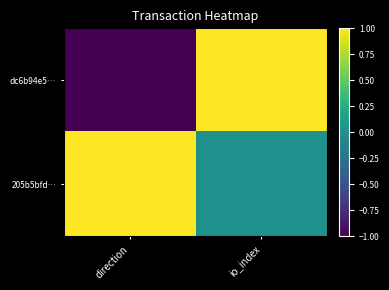

At which category is the sum across all series the highest?

io_index